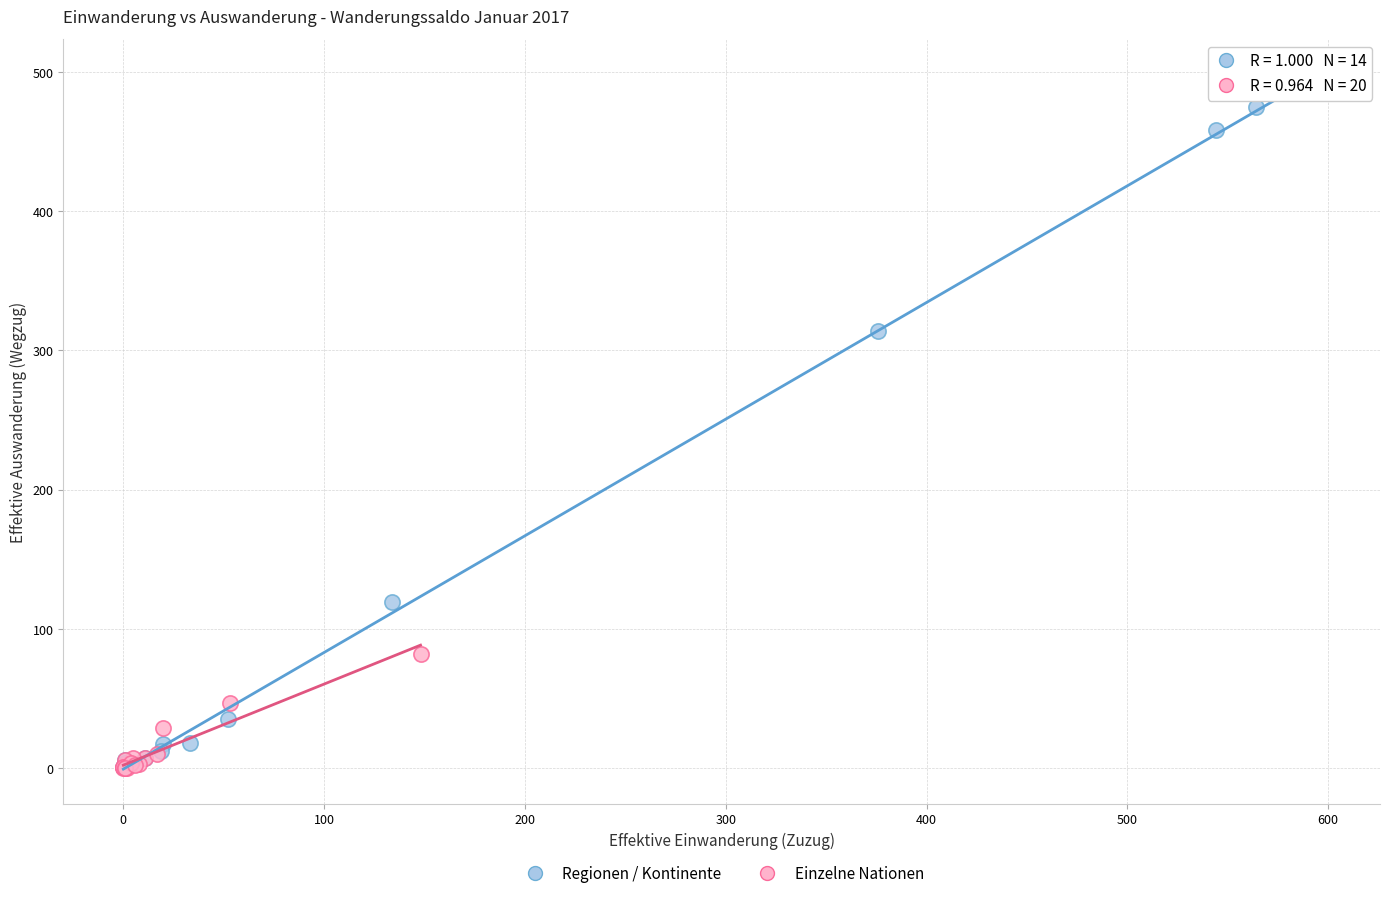

Which series has the widest spread of Y values?

Regionen / Kontinente